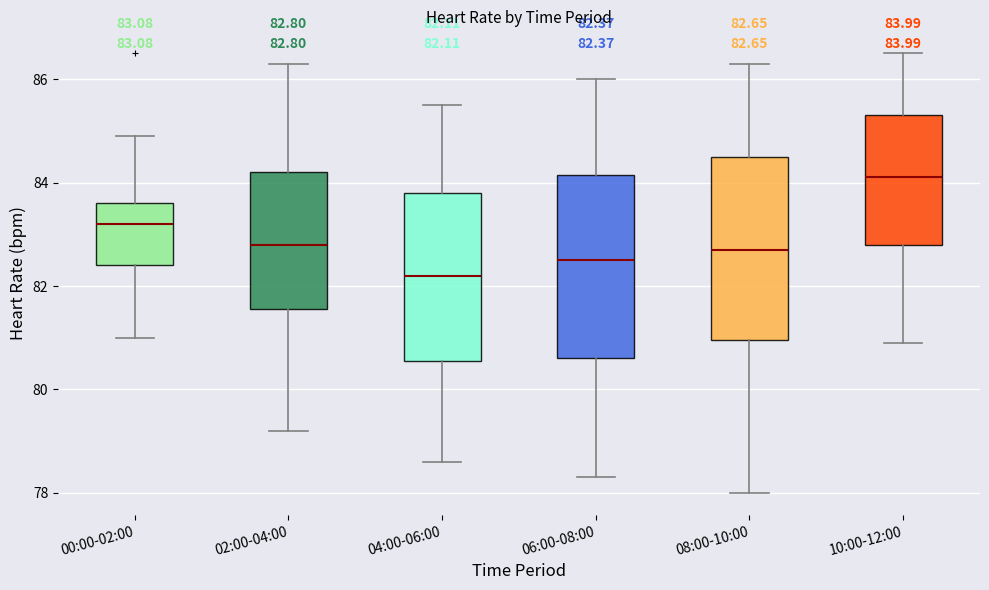

Which box has the highest median line?

10:00-12:00